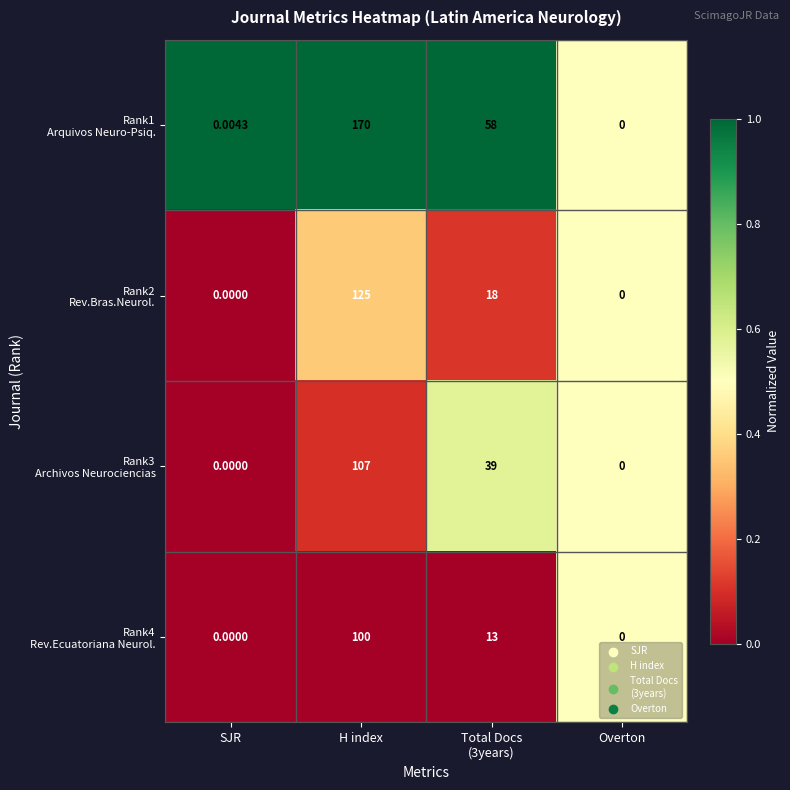

At which category is the sum across all series the highest?

H index